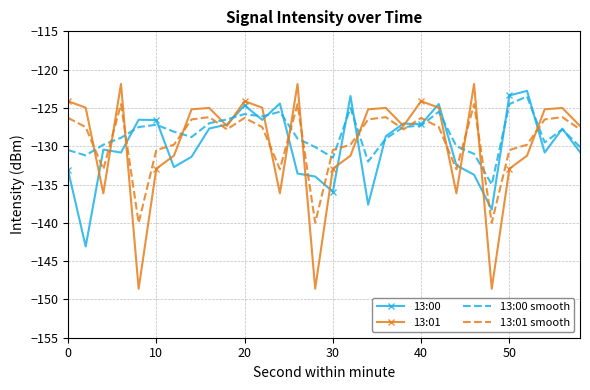

Which series has the widest spread of values?

13:01